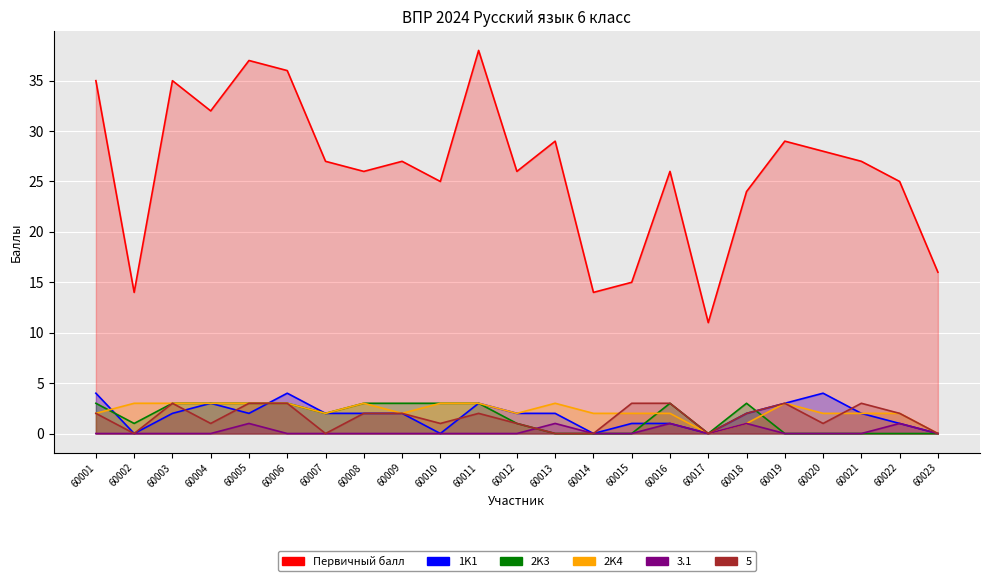

What is the average value of the 1K1 series?

2